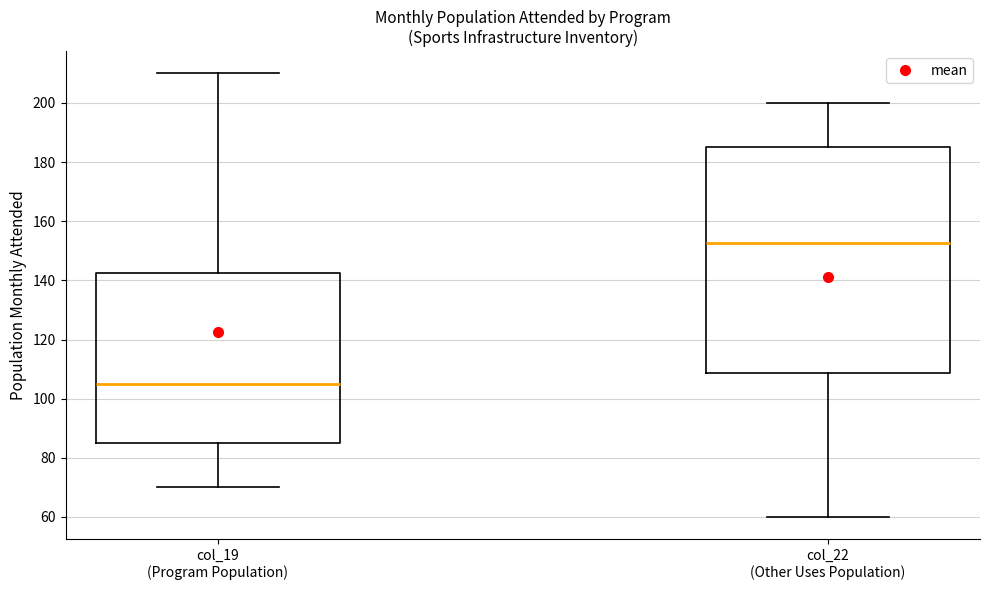

Comparing the boxes themselves (not the whiskers), which one is the tallest?

col_22 (Other Uses Population)